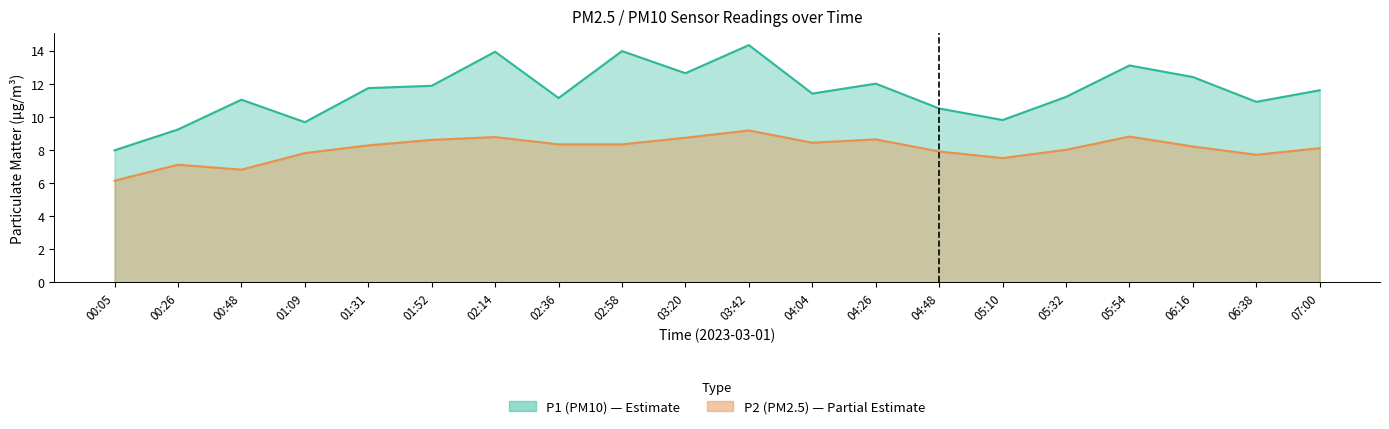

What is the label of the 12th point from the right?

02:58